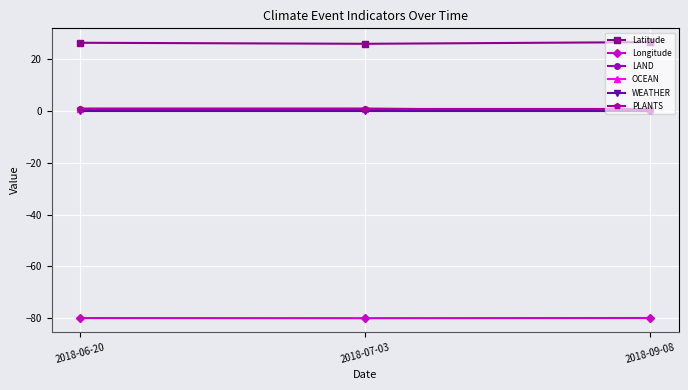

At which label is WEATHER closest to 0?

2018-06-20